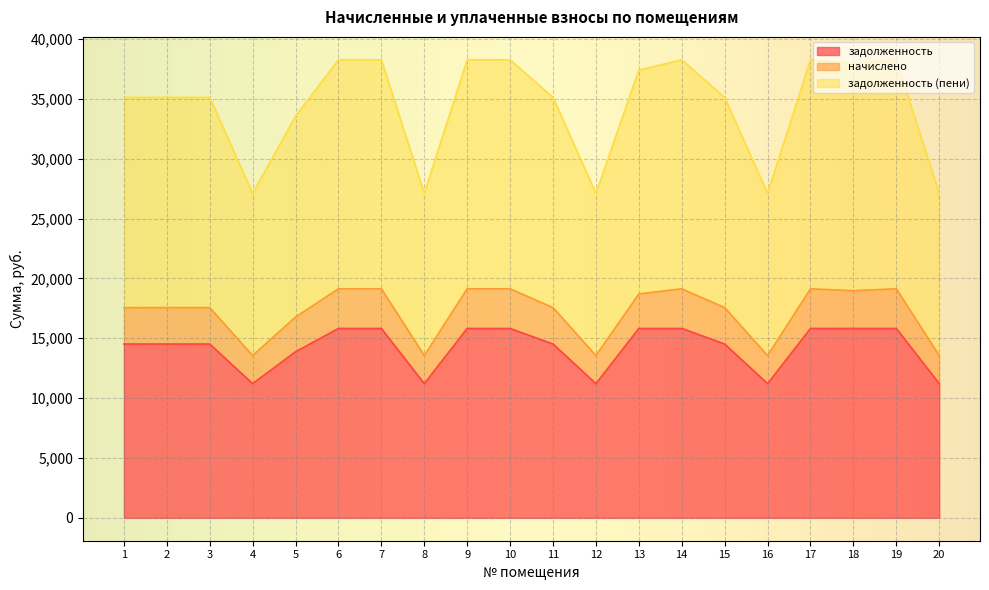

What are all the series names shown in the legend?

задолженность, начислено, задолженность (пени)